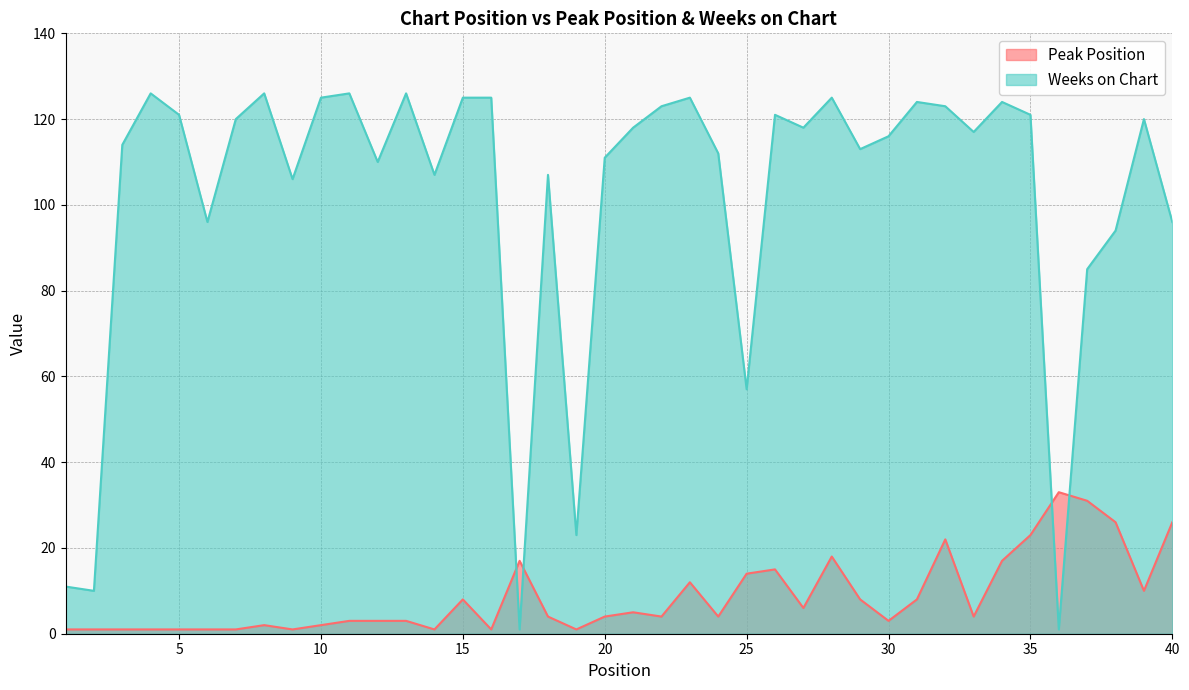

What is the minimum value for Weeks on Chart?

1